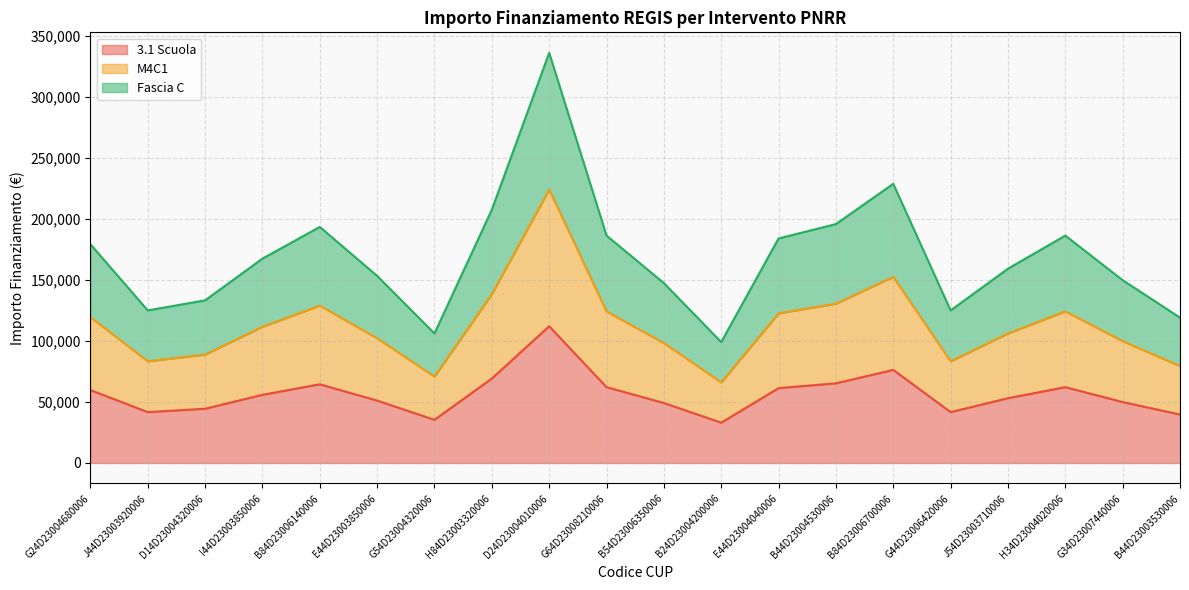

Does the chart display data point markers on the line(s)?

No